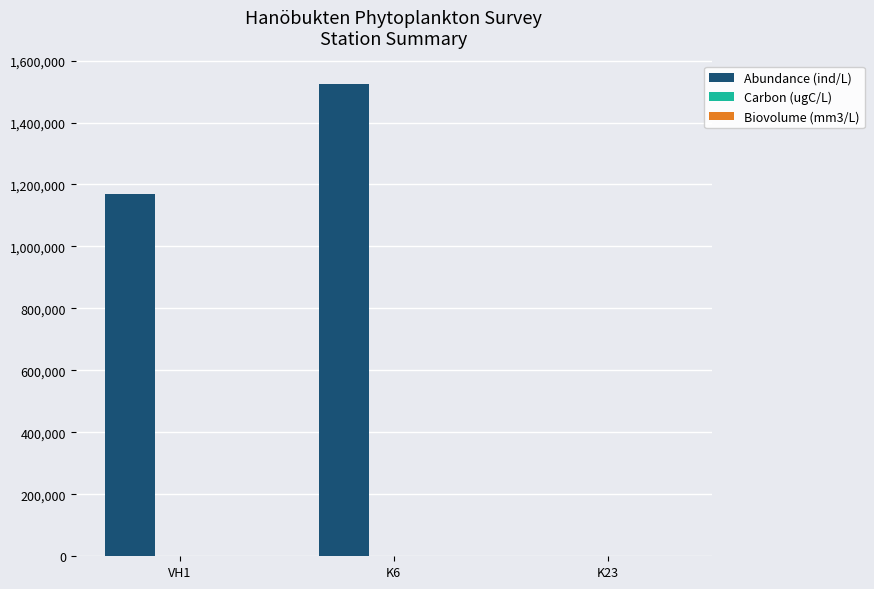

At which category is the sum across all series the highest?

K6